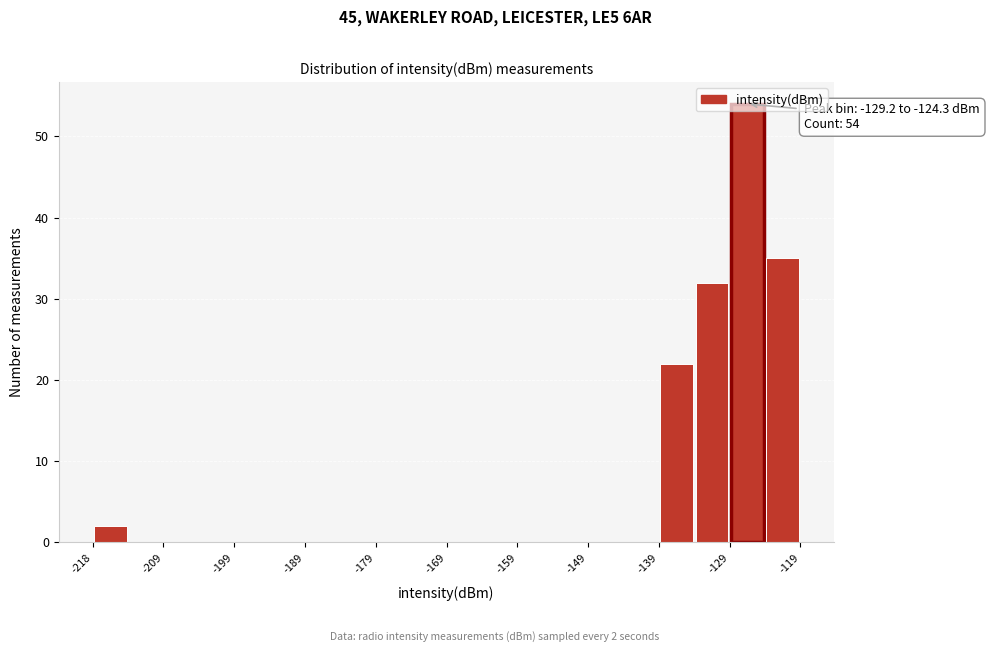

Over which range of the x-axis is the bar tallest?

-129 to -124